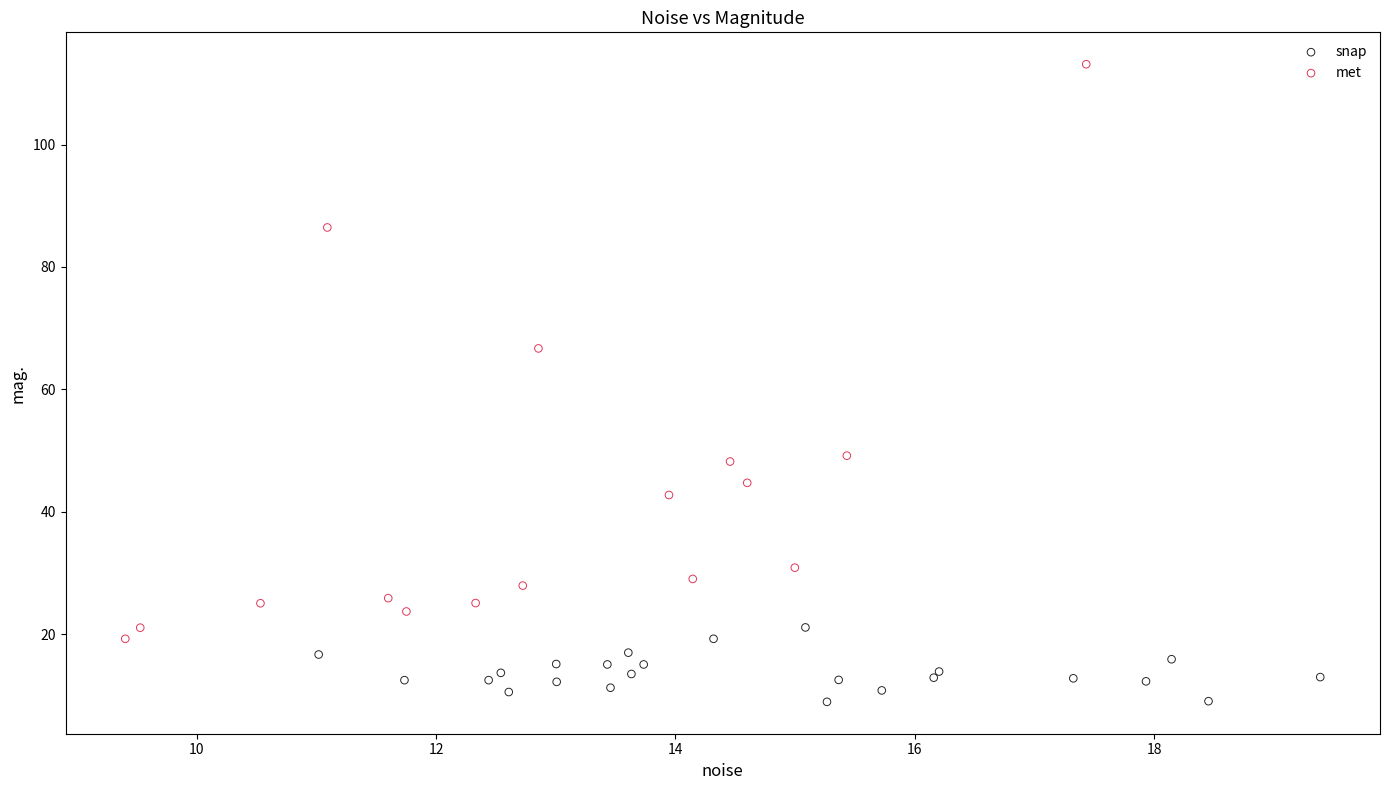

Which series reaches the minimum Y coordinate?

snap